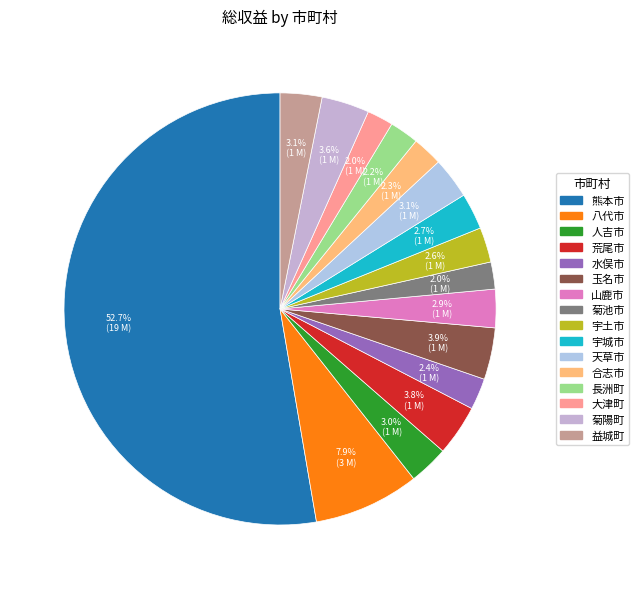

How many slices are in this pie chart?

16